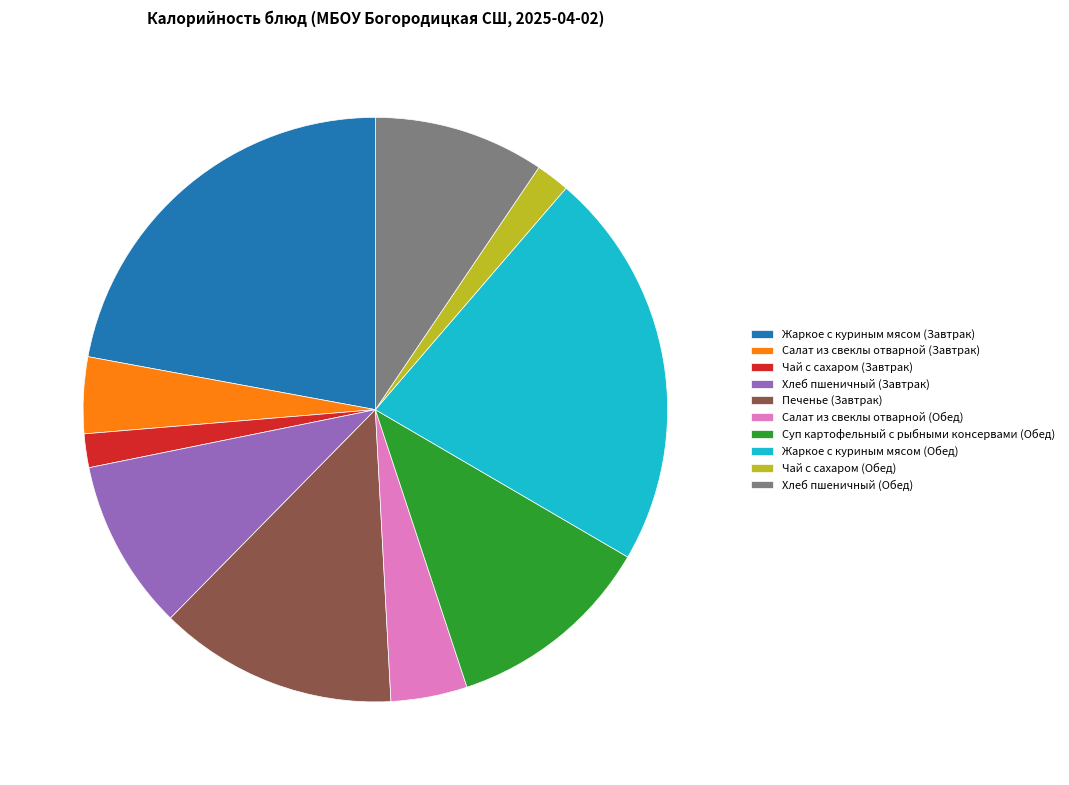

Is Хлеб пшеничный (Завтрак) the majority of the pie?

No